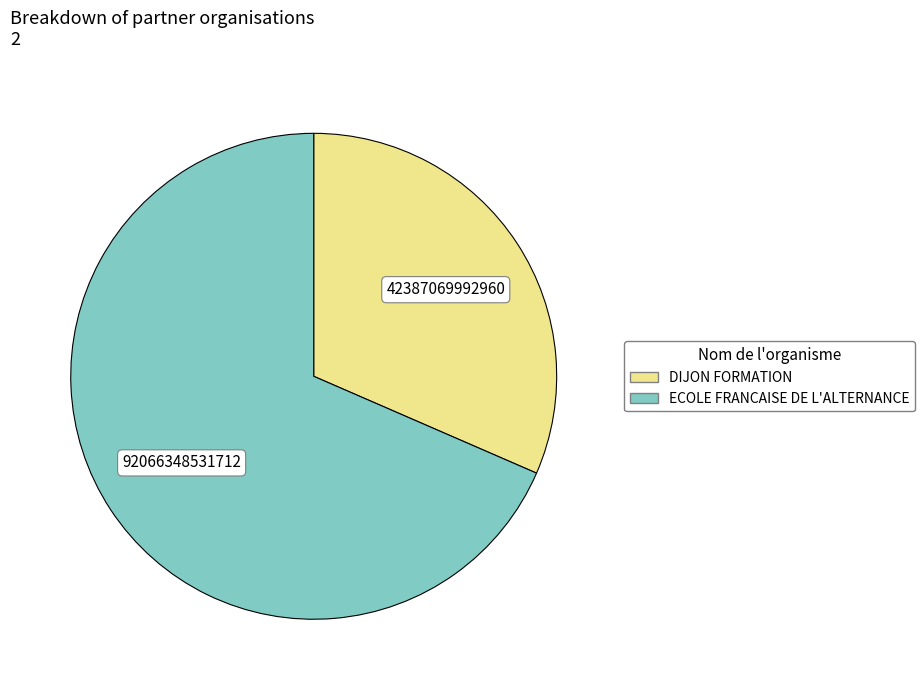

How many slices are in this pie chart?

2